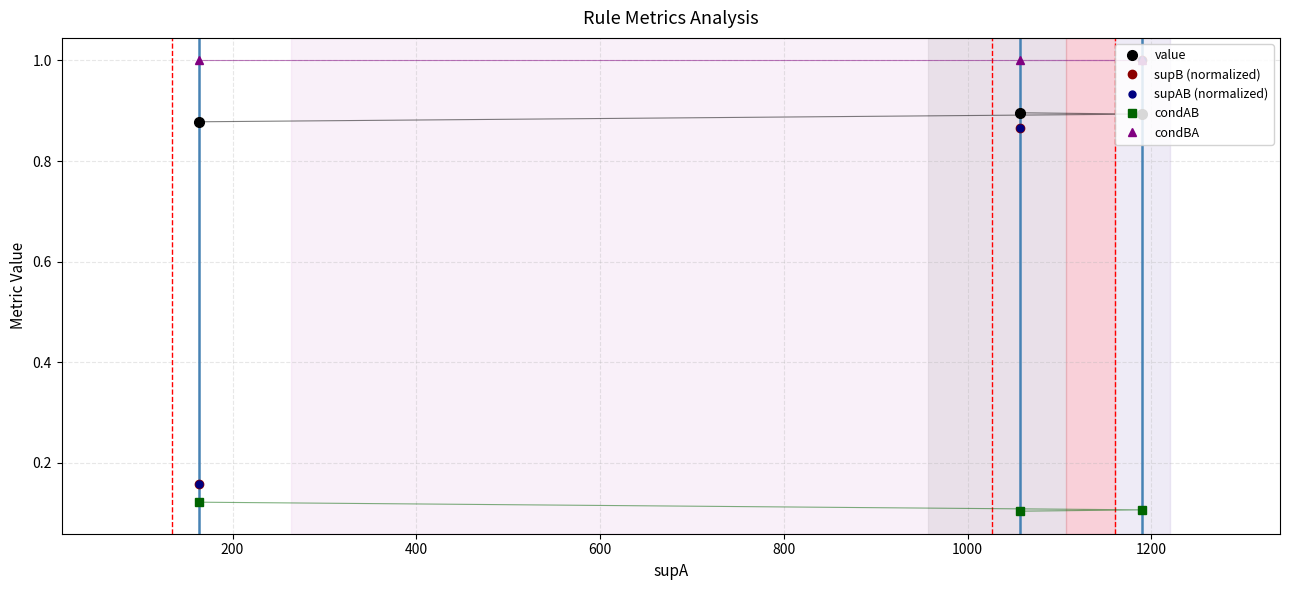

Rank the series by their maximum value, from highest to lowest.

supB (normalized), supAB (normalized), condBA, value, condAB